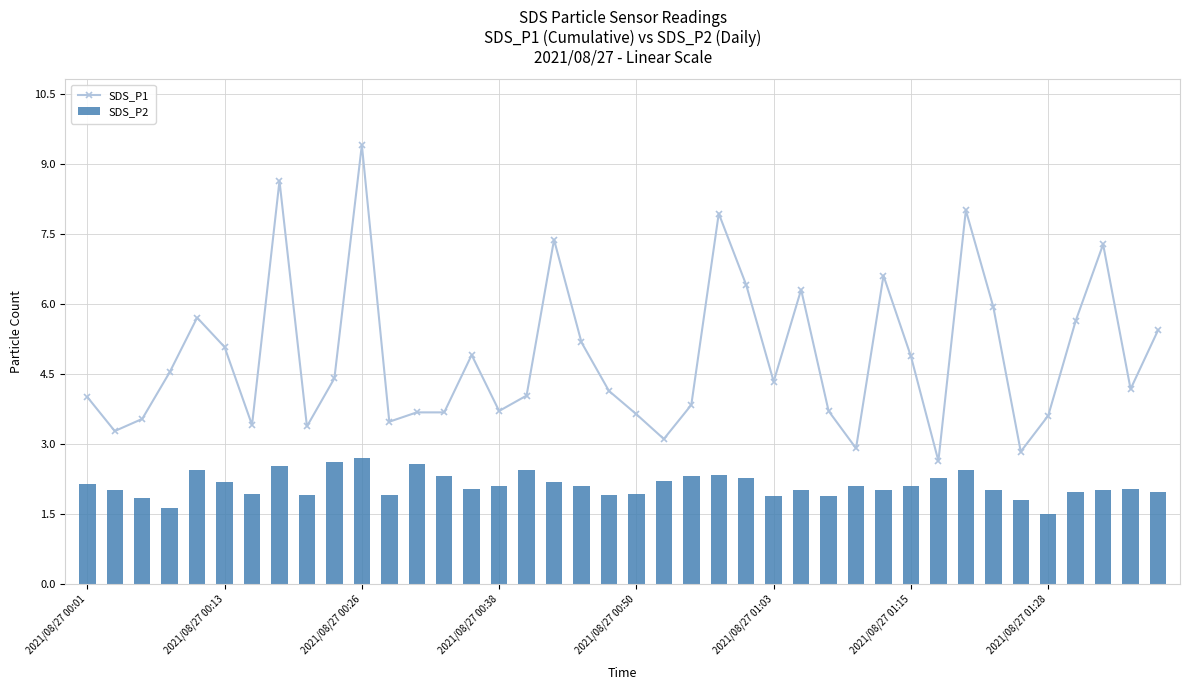

At which label does SDS_P1 reach its peak?

2021/08/27 00:26